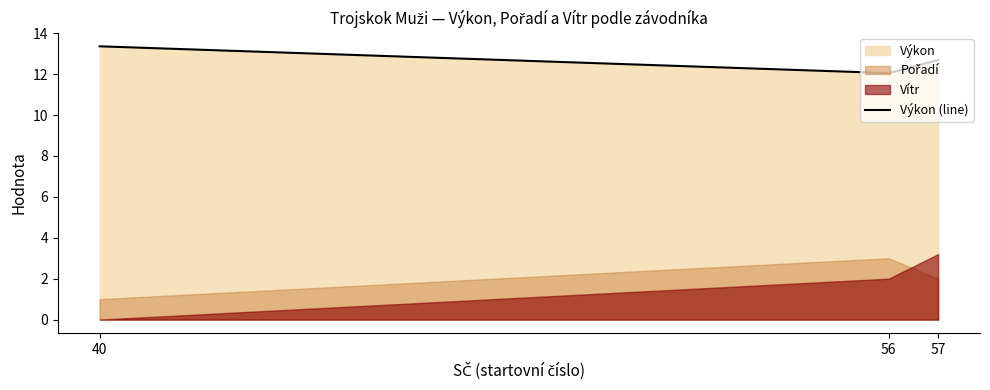

List the labels in order of value, largest first.

40, 57, 56